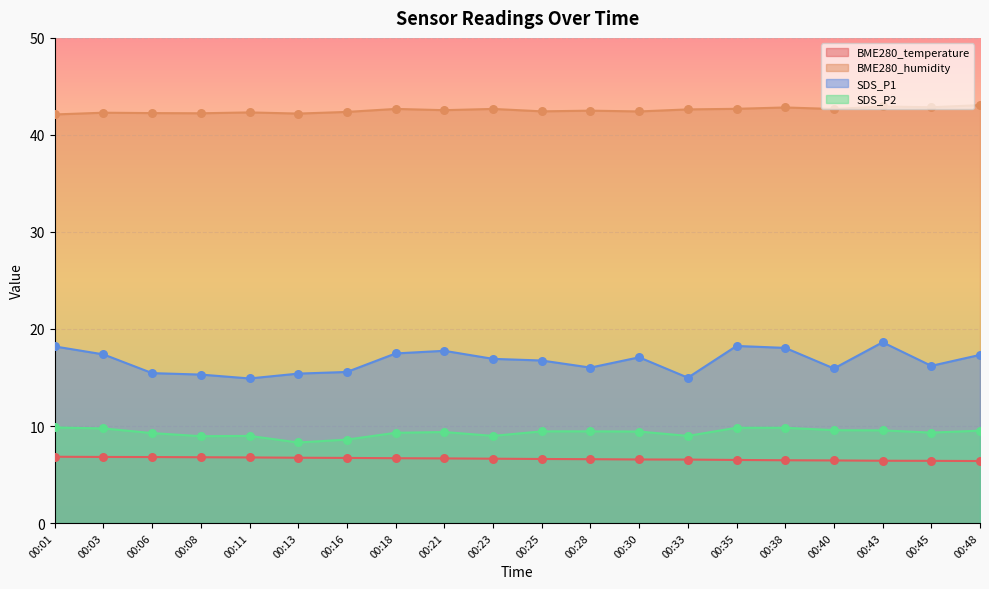

Which series contains the lowest Y value?

BME280_temperature